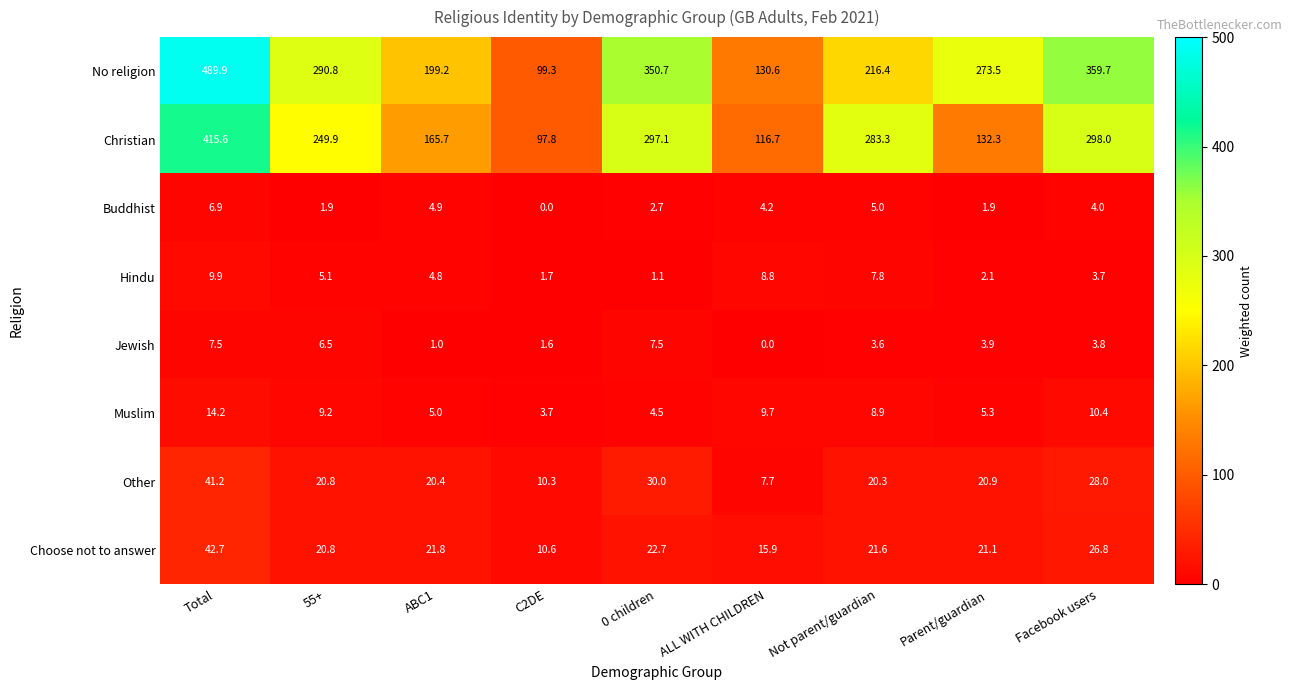

The Jewish series shows 1.3 at Not parent/guardian. True or false?

False